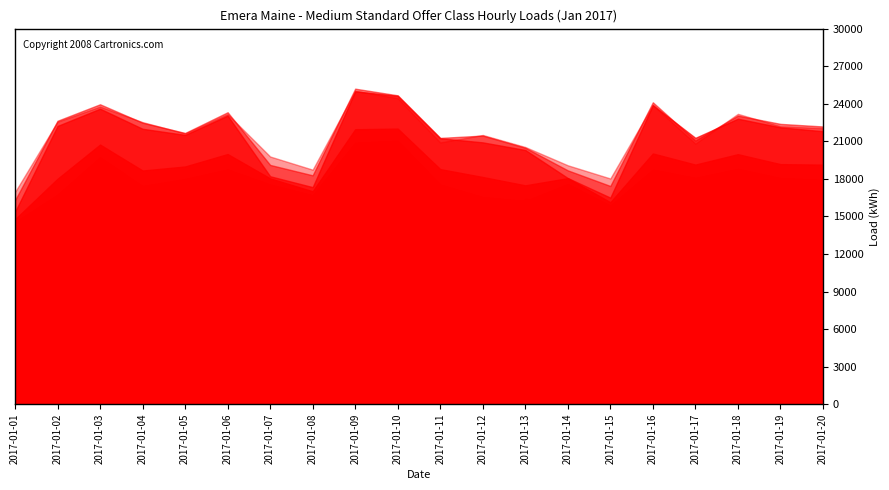

True or false: col_8 and col_12 intersect in this chart.

False